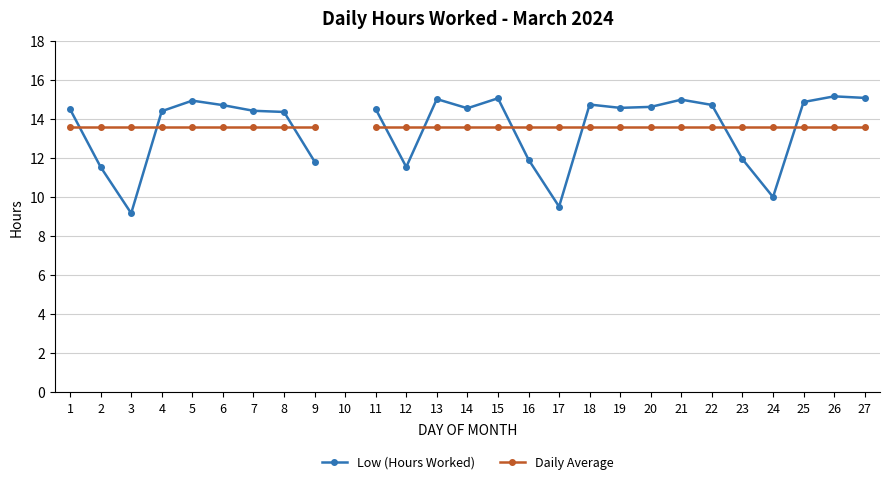

Does the chart display data point markers on the line(s)?

Yes